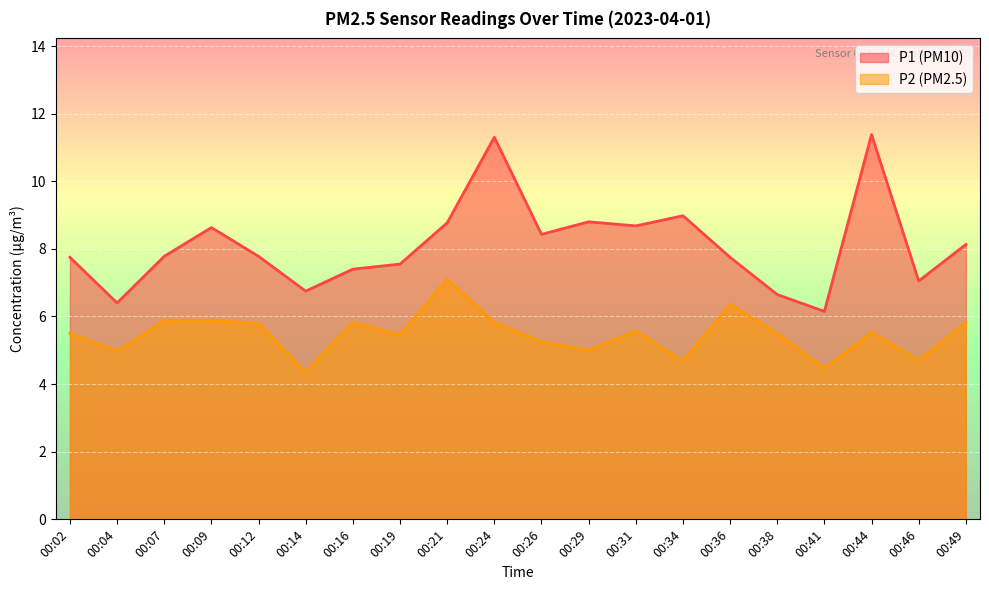

Which series changed the most between 00:12 and 00:36?

P2